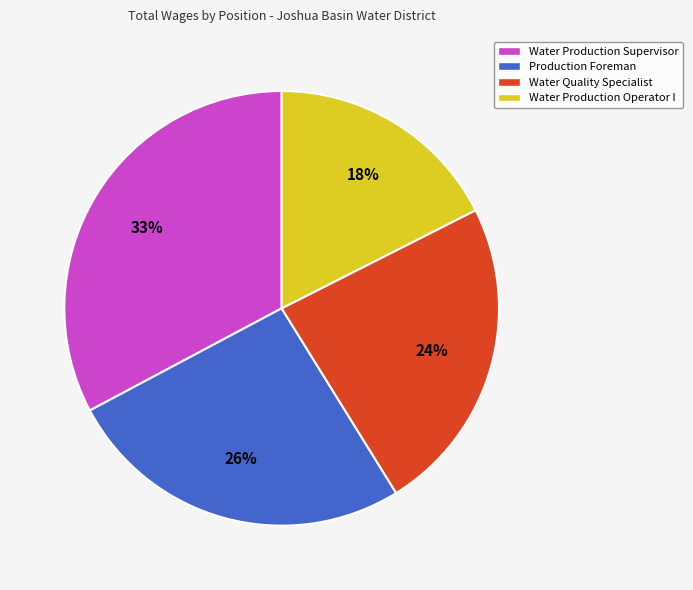

How many segments does this pie chart have?

4